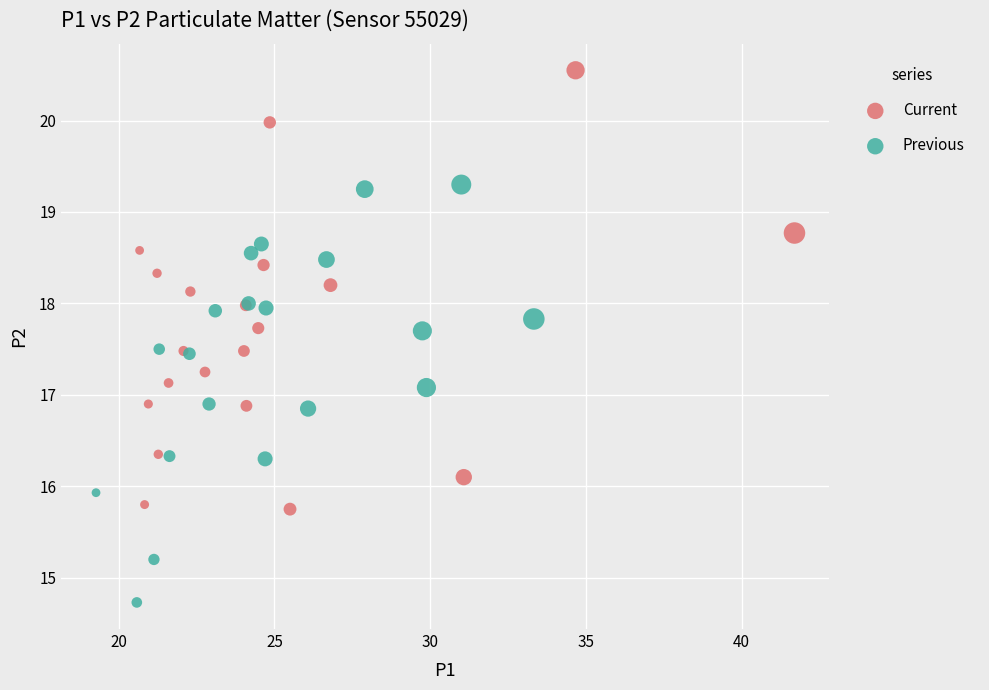

Which series contains the lowest Y value?

Previous